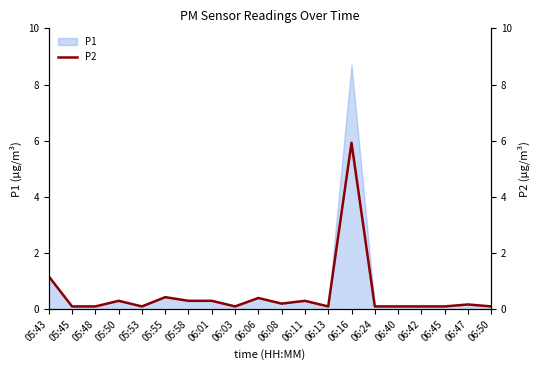

Is it true that the value at 06:24 is 0.1?

False